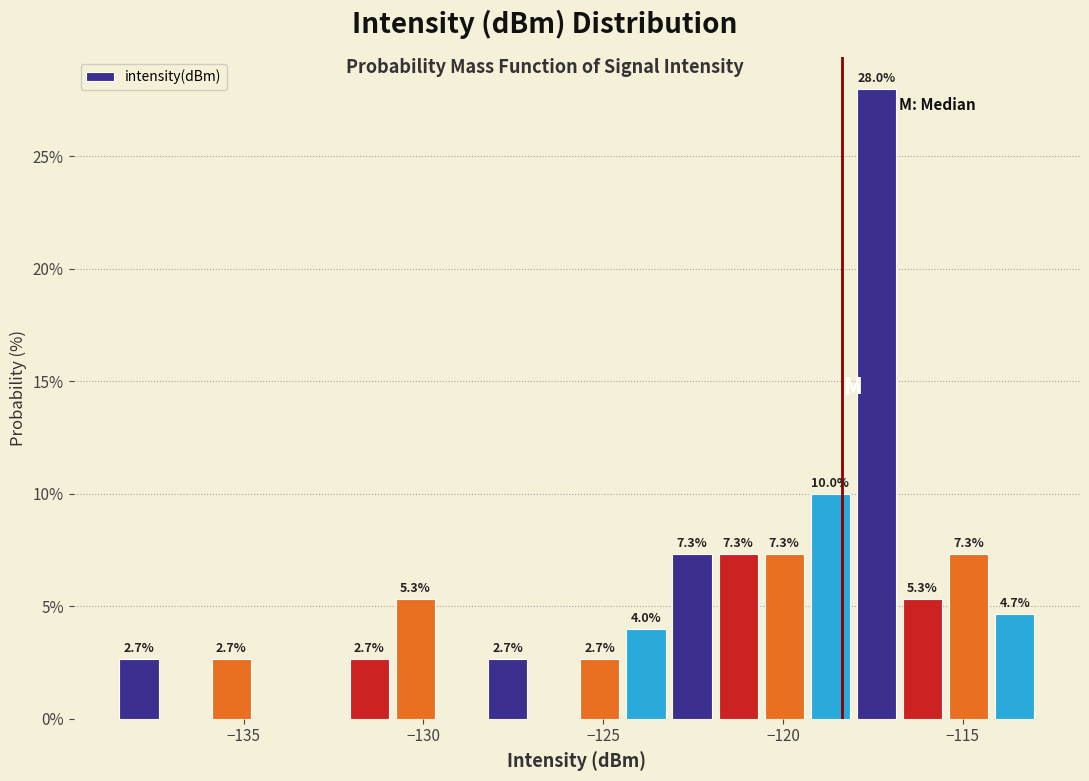

Around what value on the x-axis is the tallest bar? Give the approximate position of its centre, as read against the axis.

-117.5